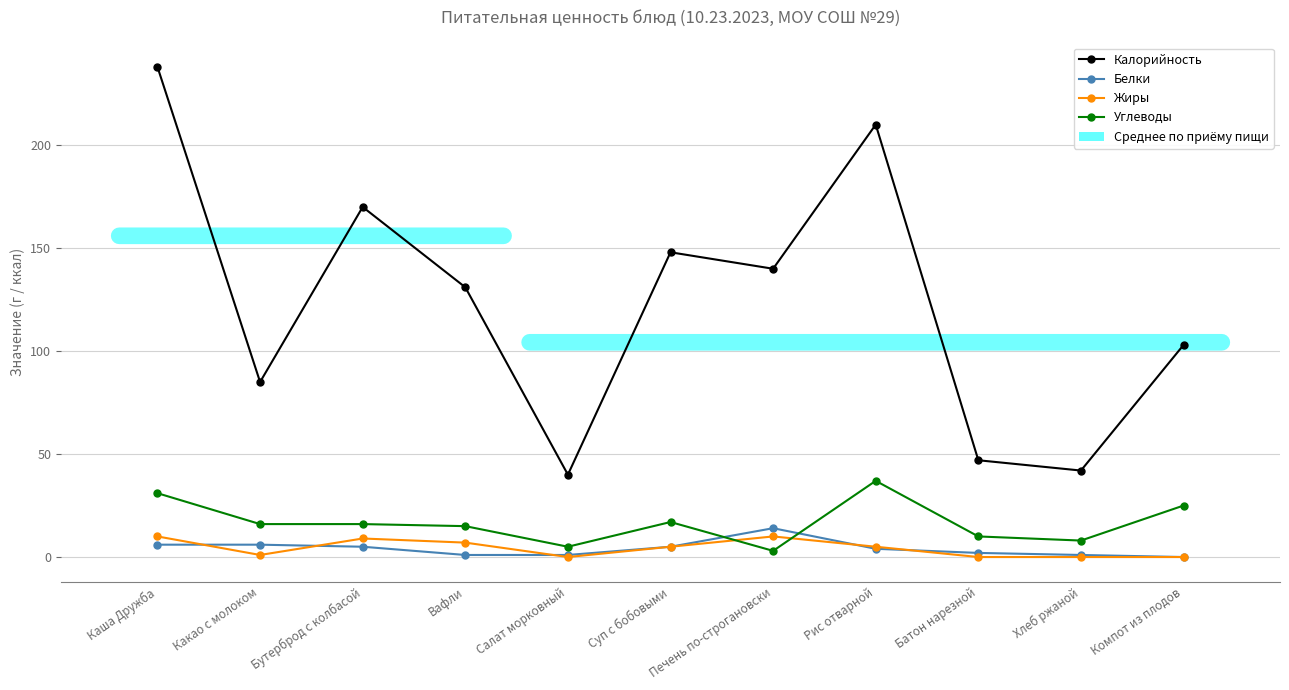

What is the approximate value of Жиры at Какао с молоком?

1